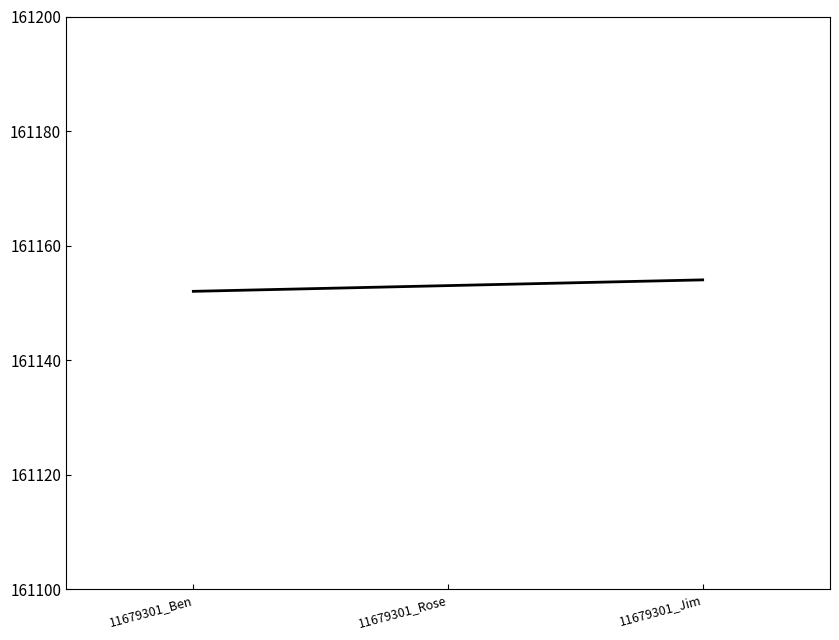

Does the chart have visible grid lines?

No